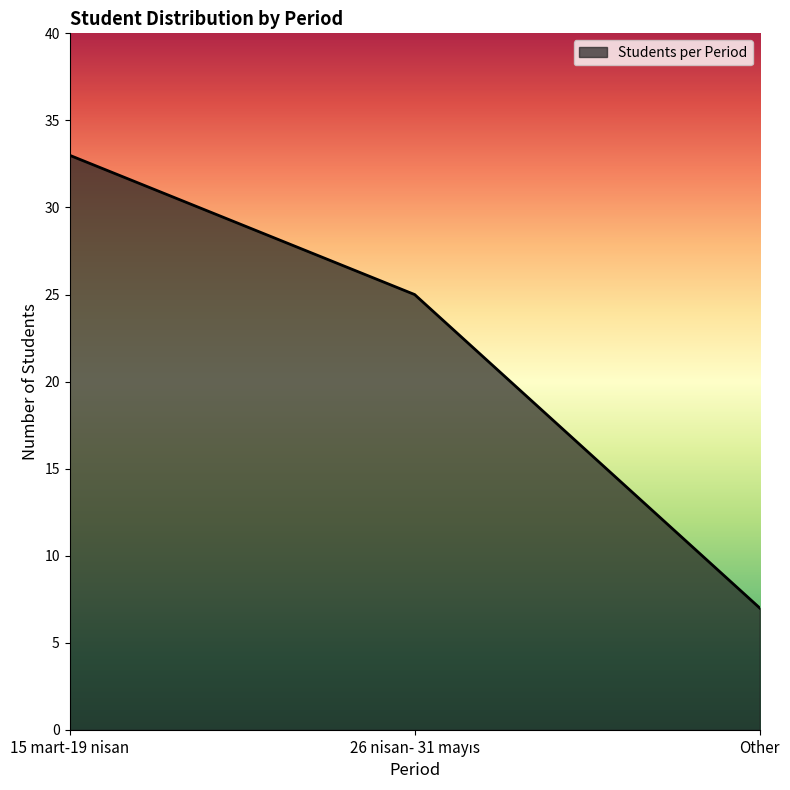

True or false: the data shows 7 at Other.

True